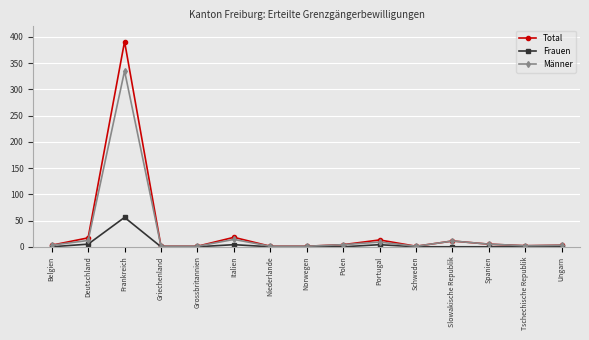

List the series in order of their peak value, highest first.

Total, Männer, Frauen